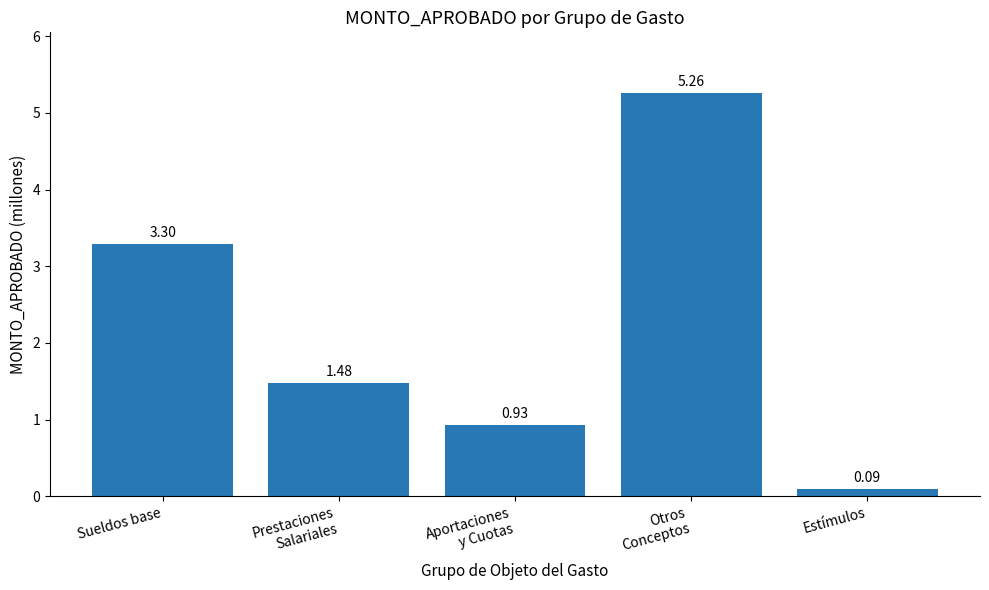

What is the label of the 1st bar from the right?

Estímulos